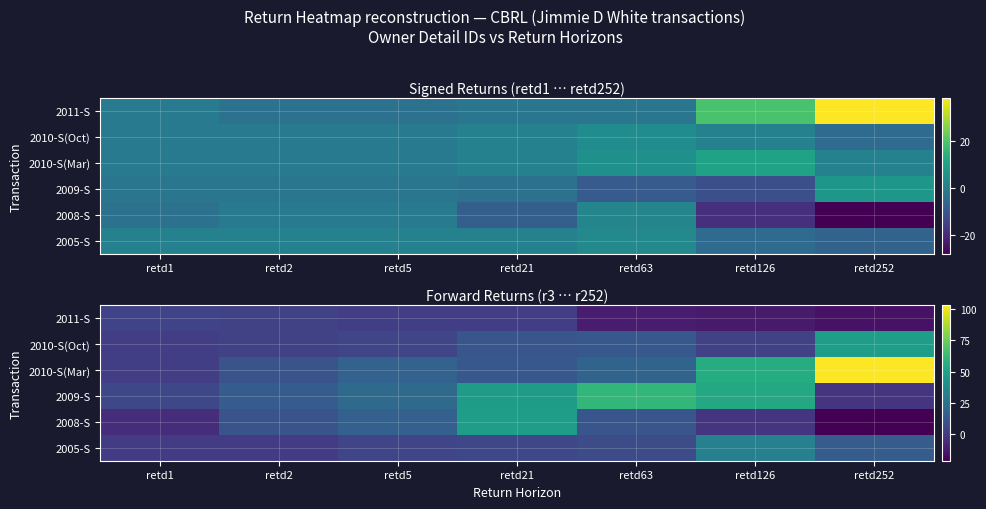

Count the number of data series in this chart.

6